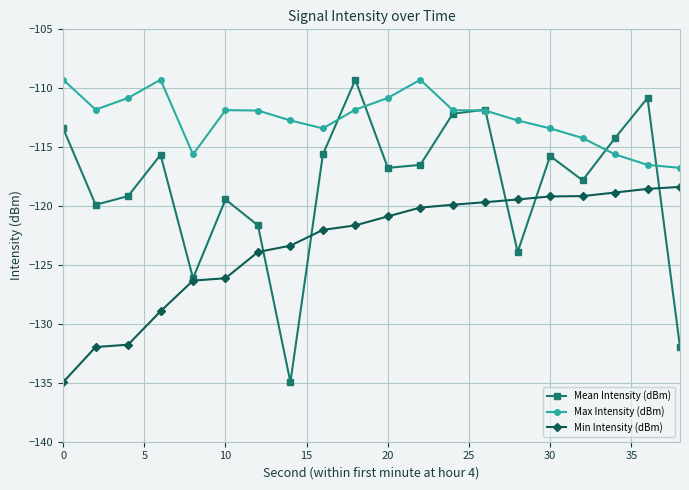

What is the value of the Min Intensity (dBm) point at the 2nd from the left?

-132.0